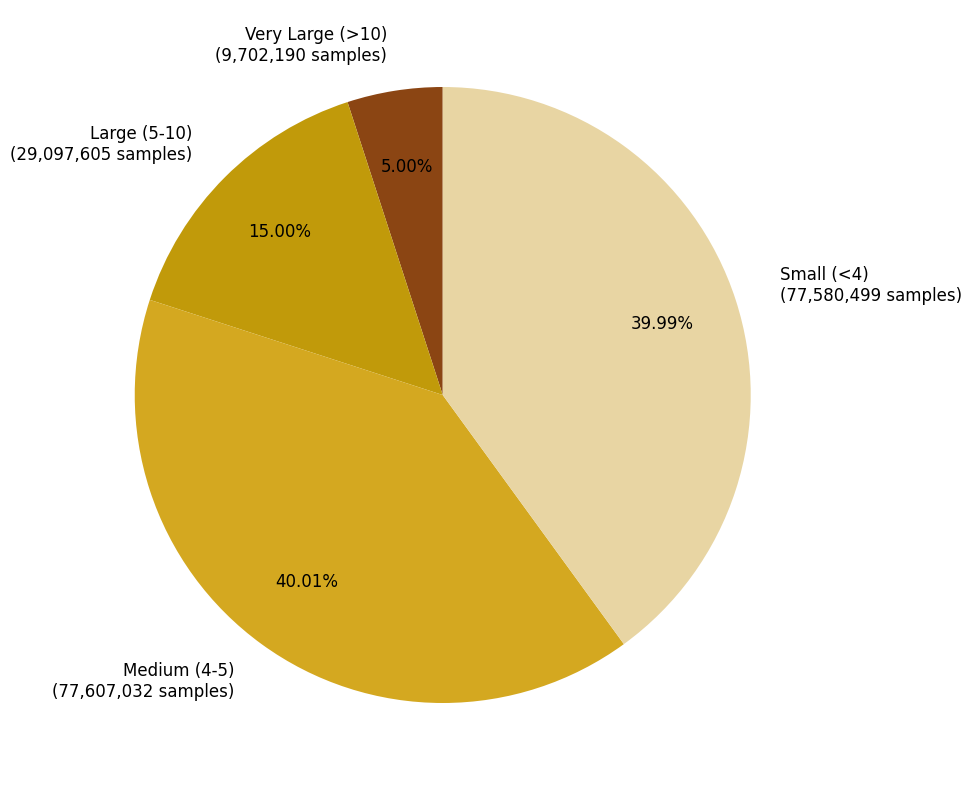

Approximately how many times larger is the value at Medium (4-5) (77,607,032 samples) compared to Large (5-10) (29,097,605 samples)?

2.7